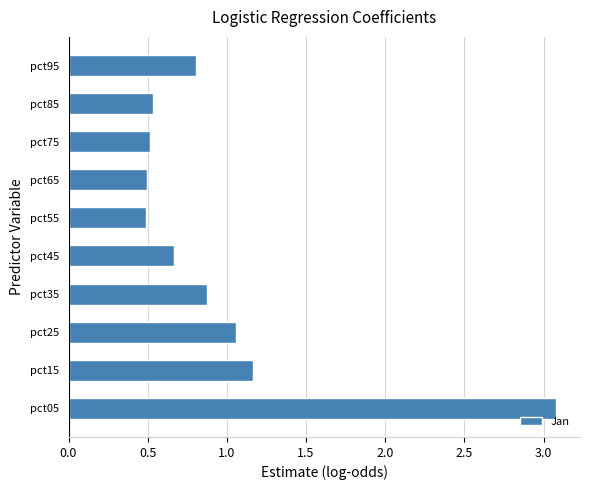

The chart shows a value of 1.4 at pct25. True or false?

False